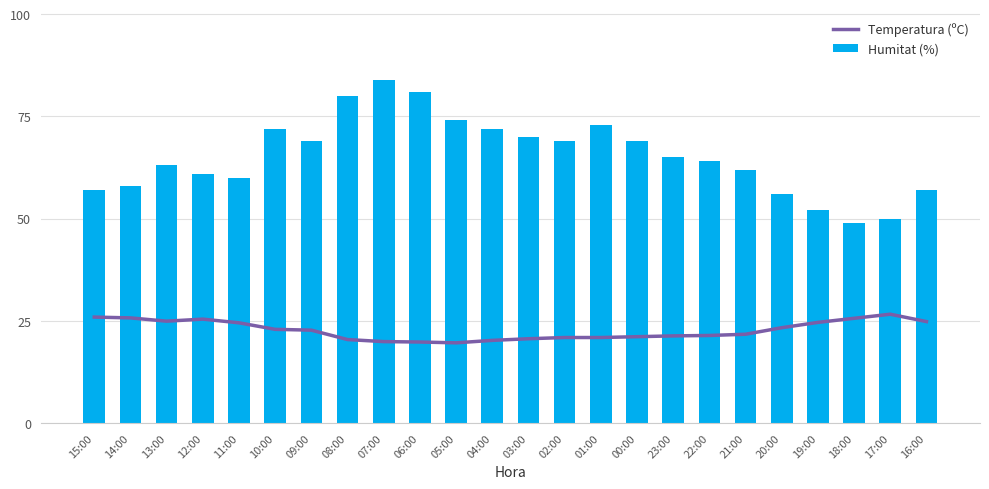

At which label does Temperatura (ºC) first exceed 22?

15:00